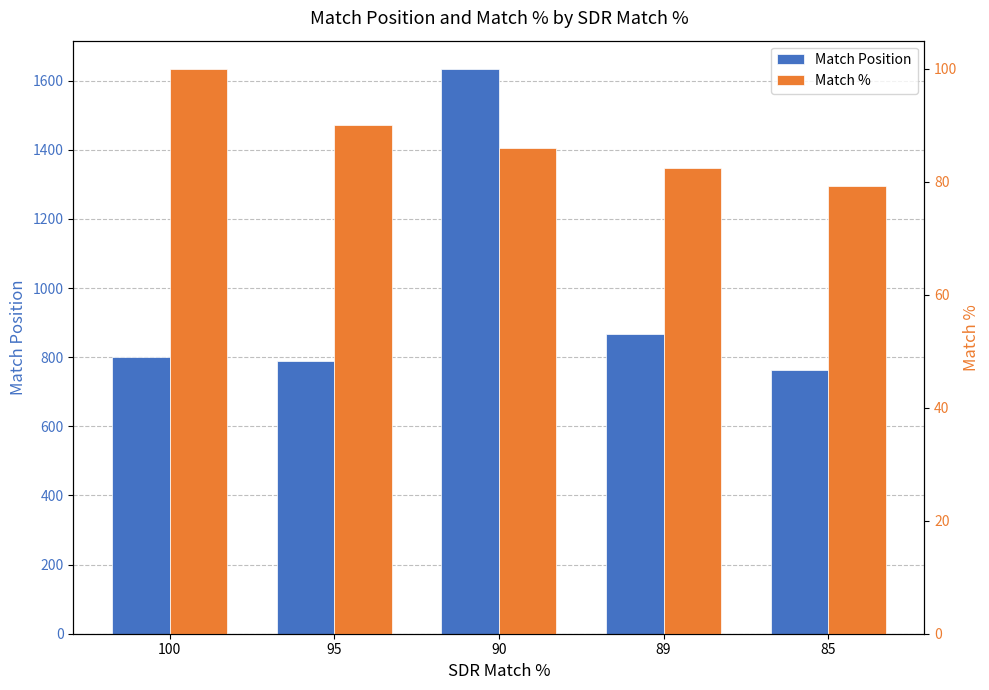

How many bars are there in each group?

2